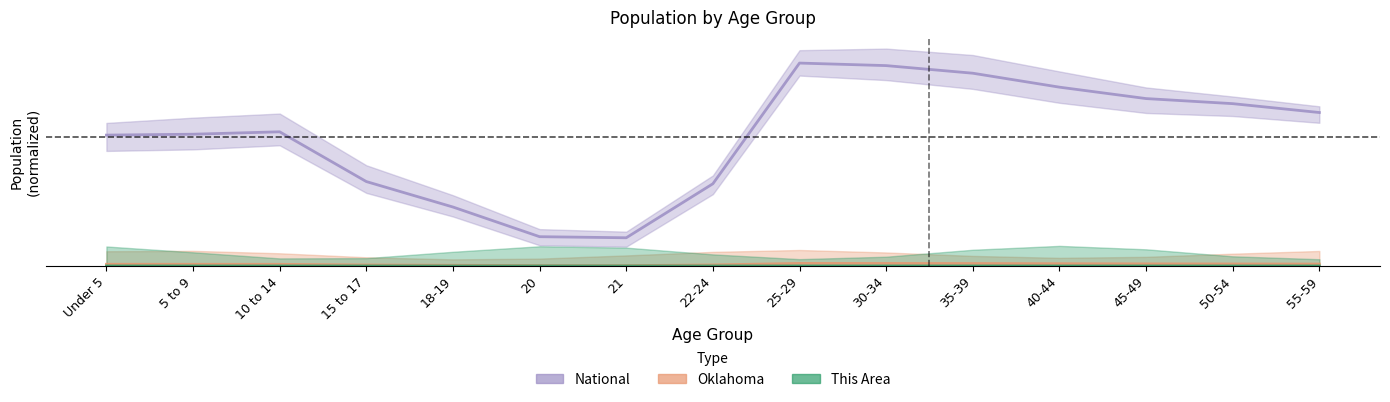

True or false: Oklahoma and This Area cross at least once.

False